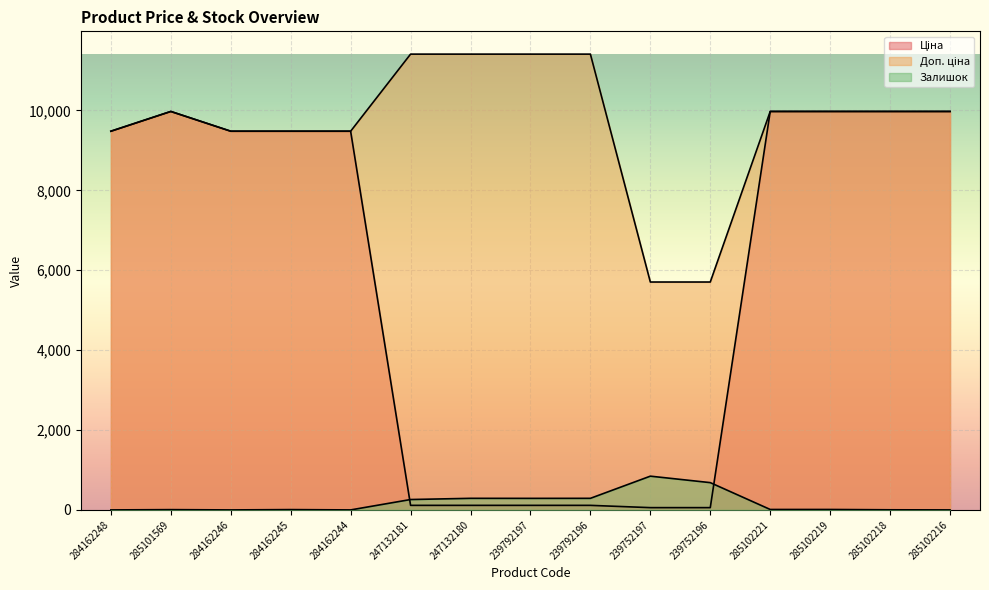

Which series has the largest total across all categories?

Доп. ціна